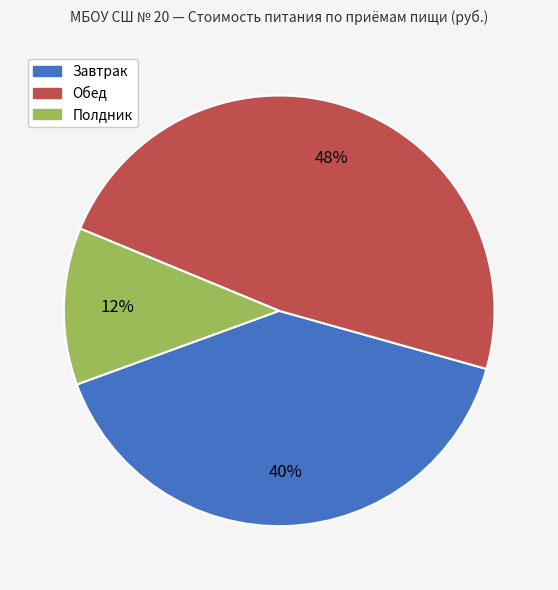

Count the number of slices in the pie.

3